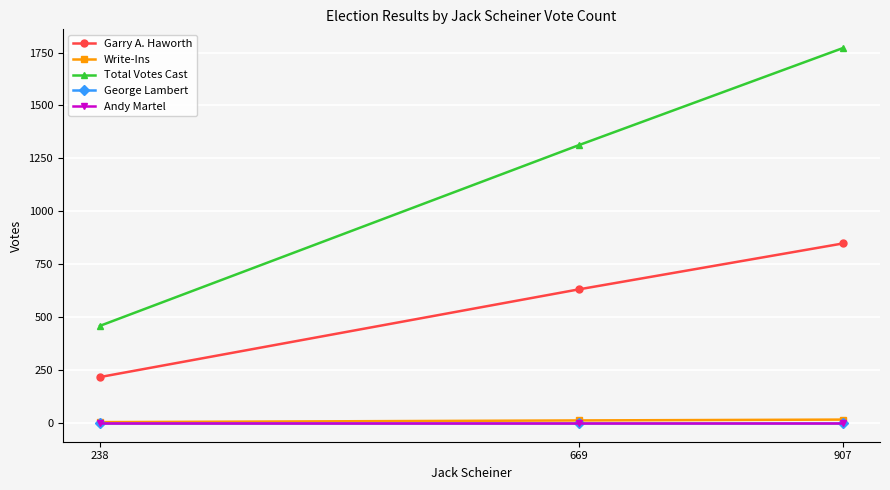

Which series changed the most between 238 and 669?

Total Votes Cast